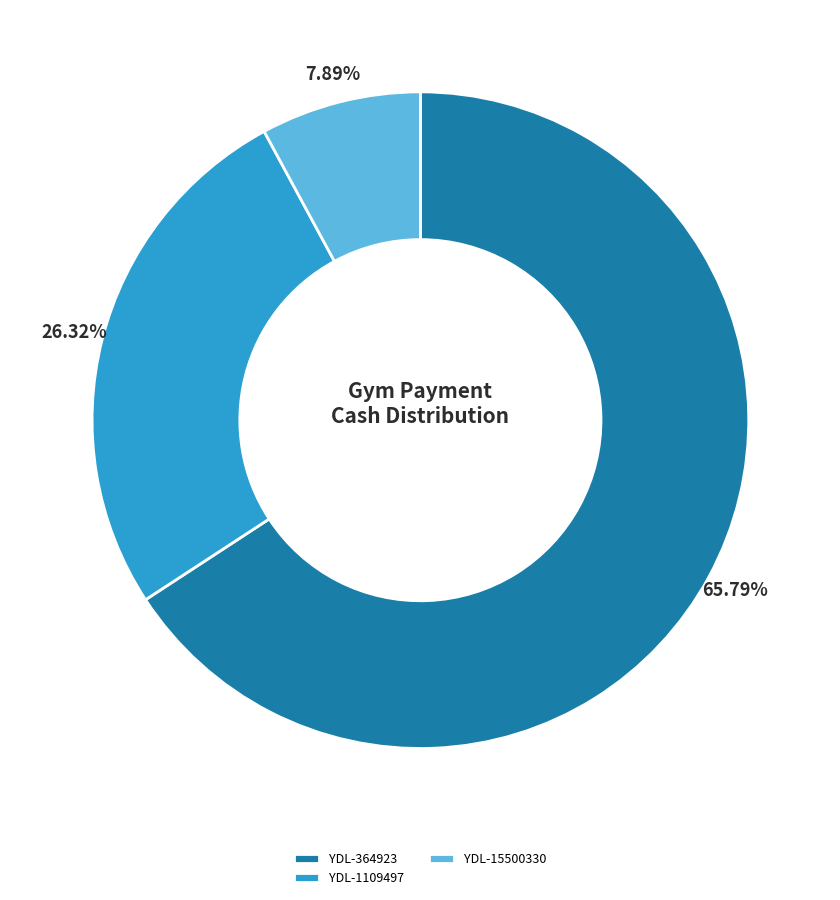

To the nearest percent, what is the combined percentage of YDL-1109497 and YDL-364923?

92%